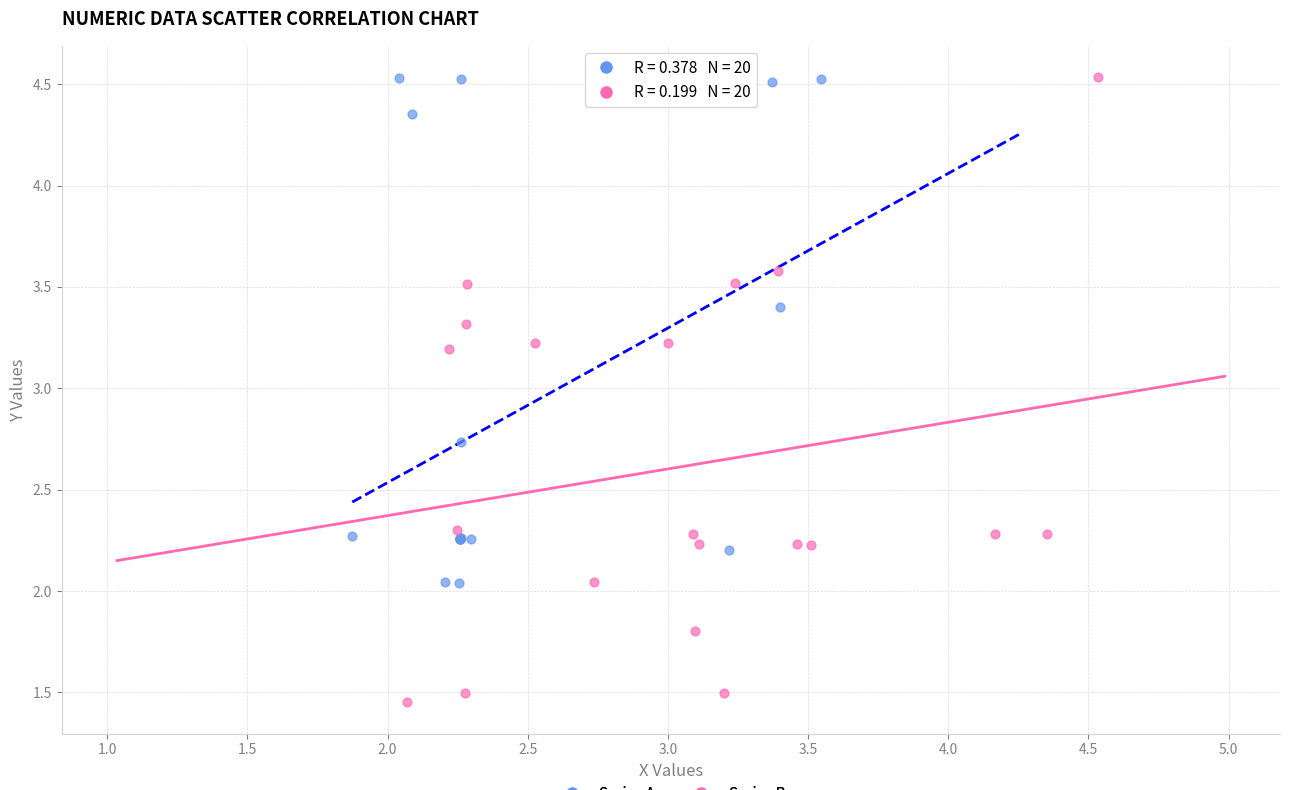

What are all the series names shown in the legend?

Series A, Series B